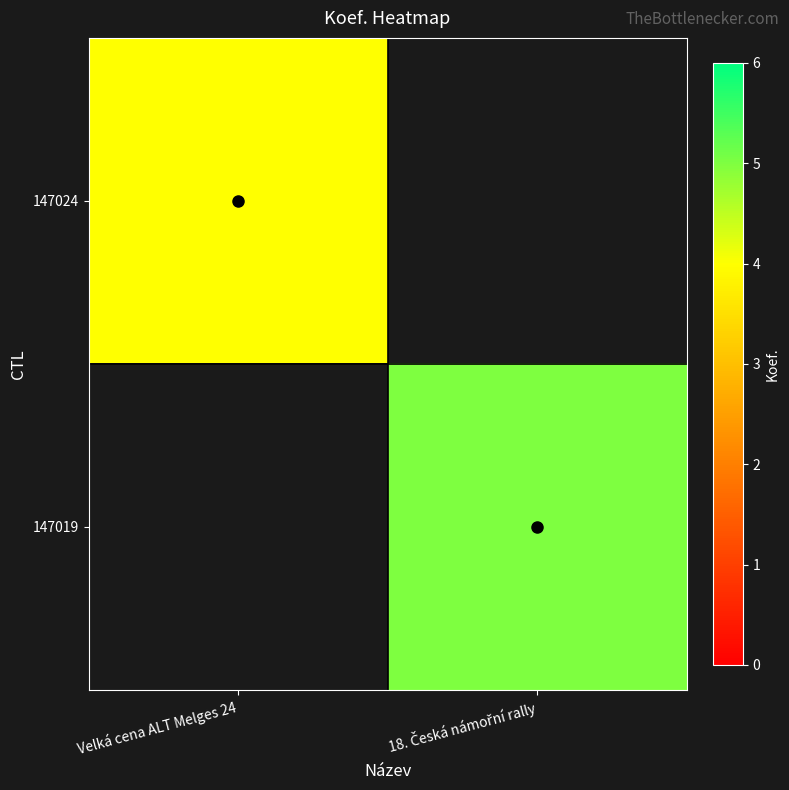

List the series in order of their peak value, lowest first.

147024, 147019